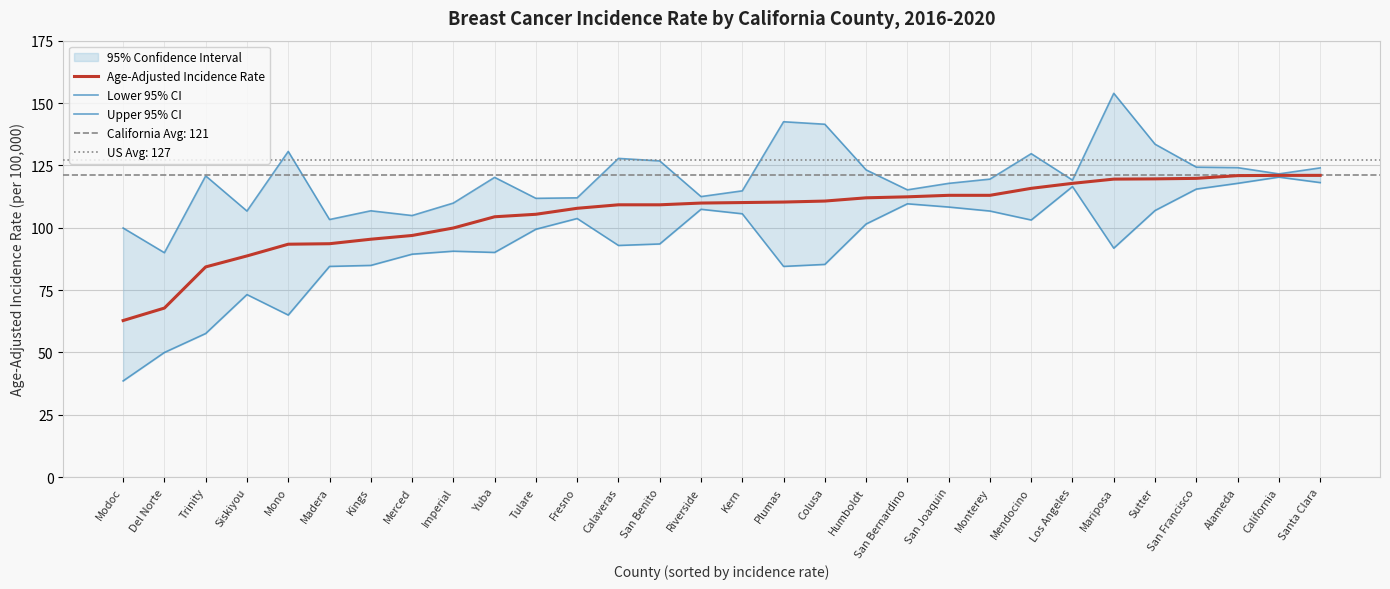

True or false: Age-Adjusted Incidence Rate has a value of 105.4 at Tulare.

True